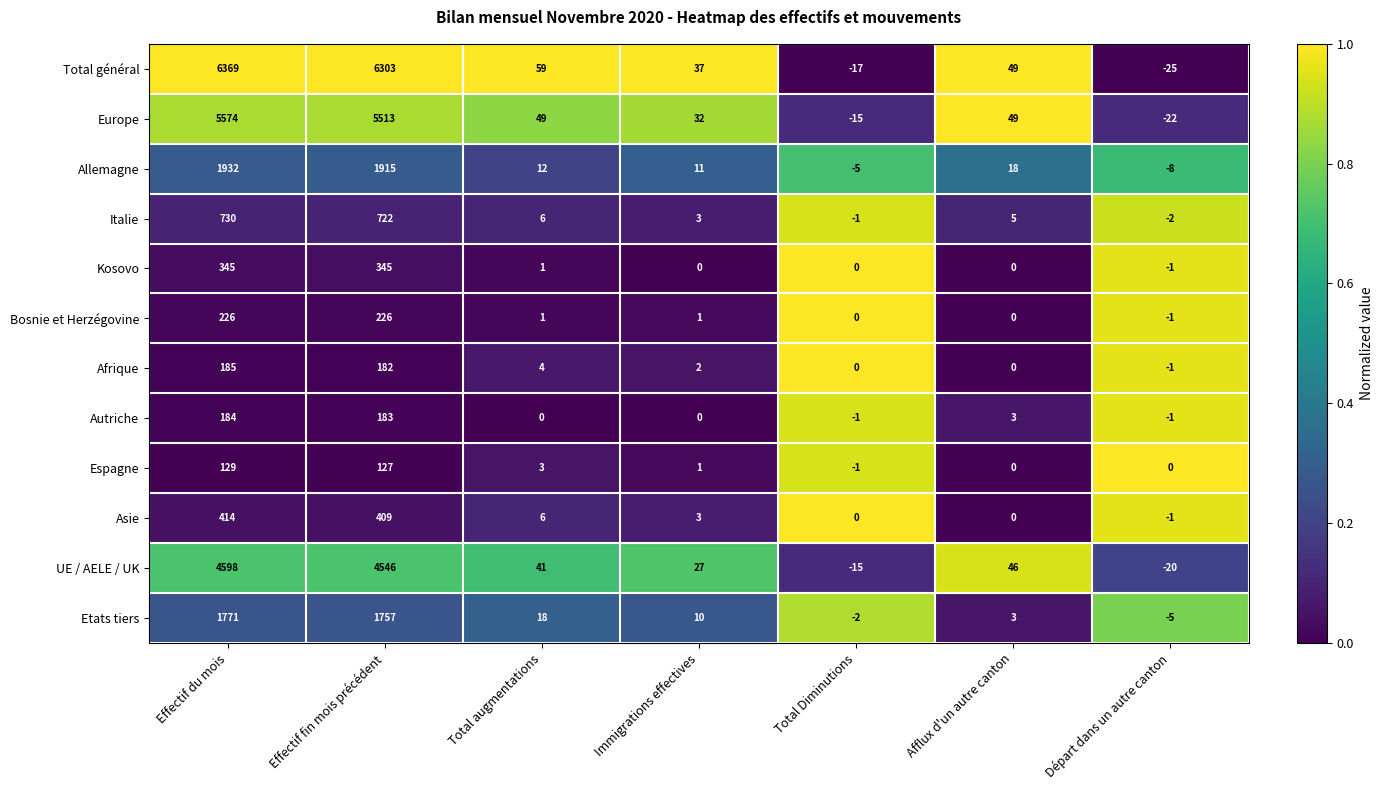

What is the difference between the highest and lowest values at Total Diminutions?

17